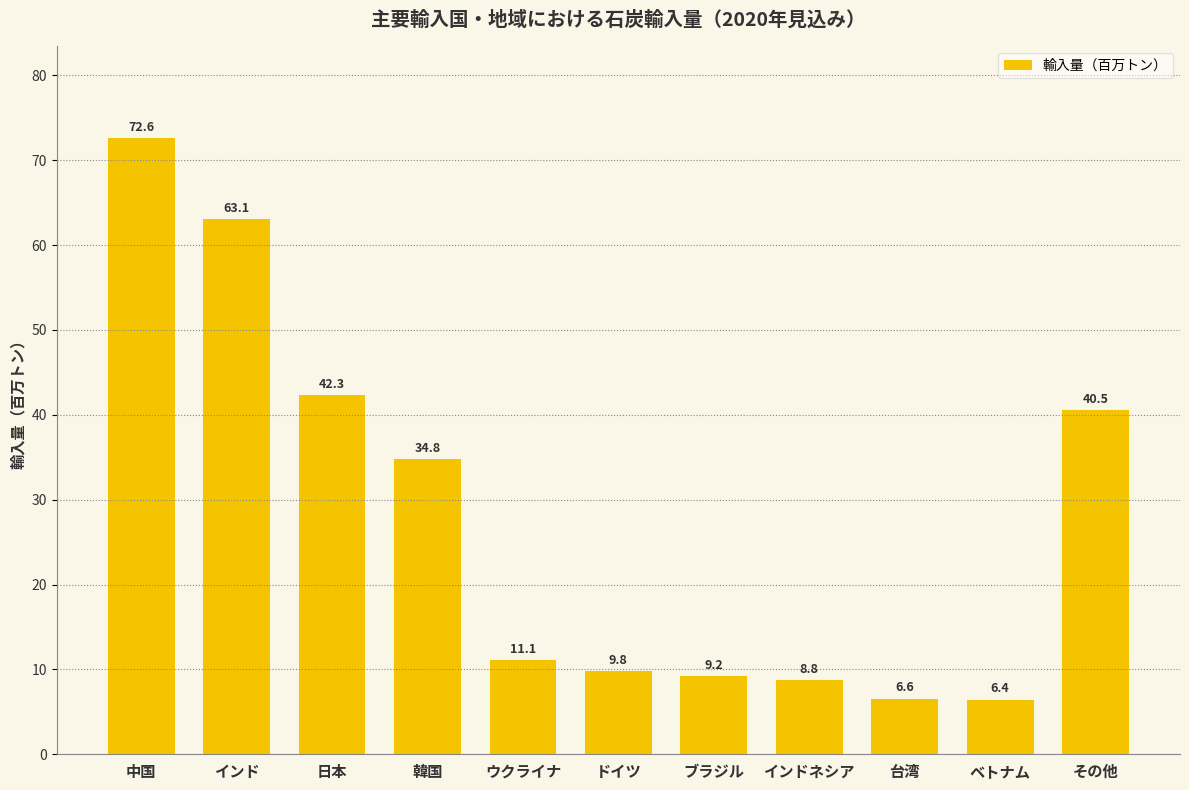

What is the sum of all values?

305.2